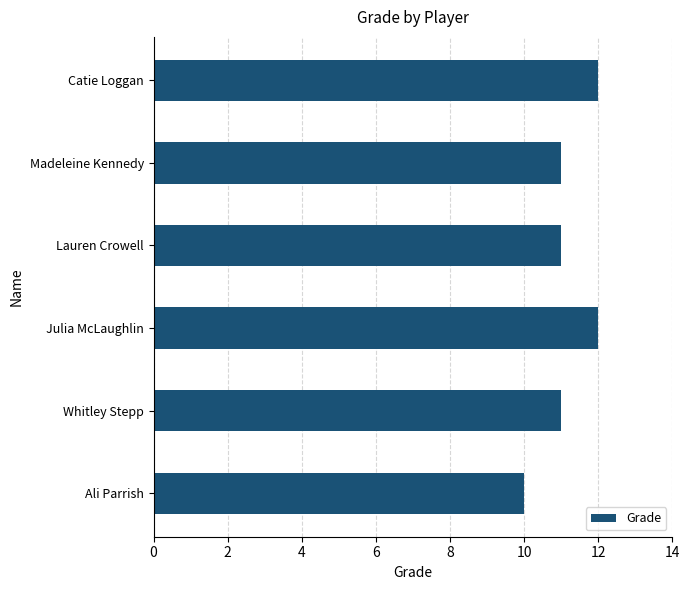

How many data points does each series have?

6